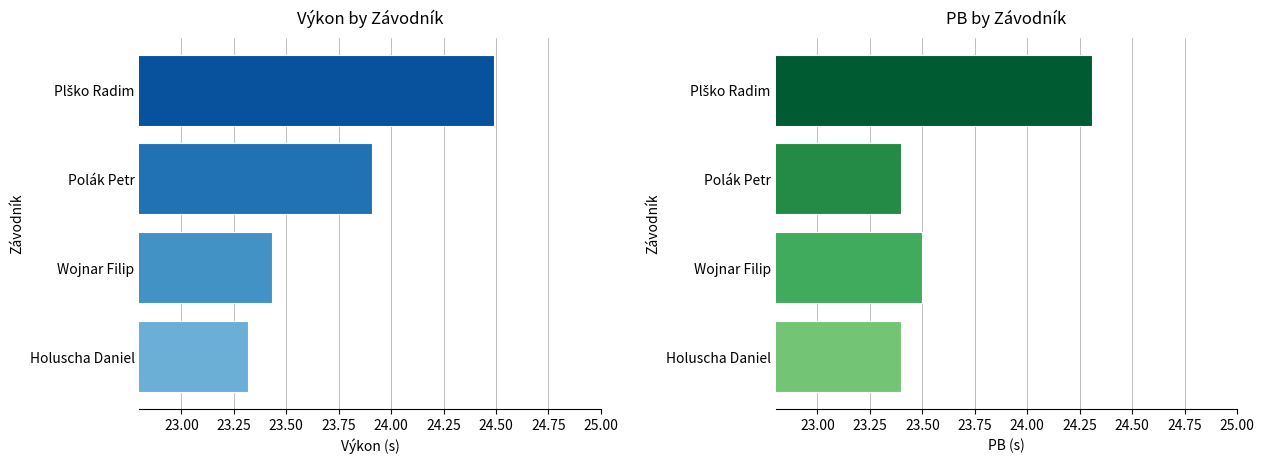

How many PB values are between 23 and 24?

3